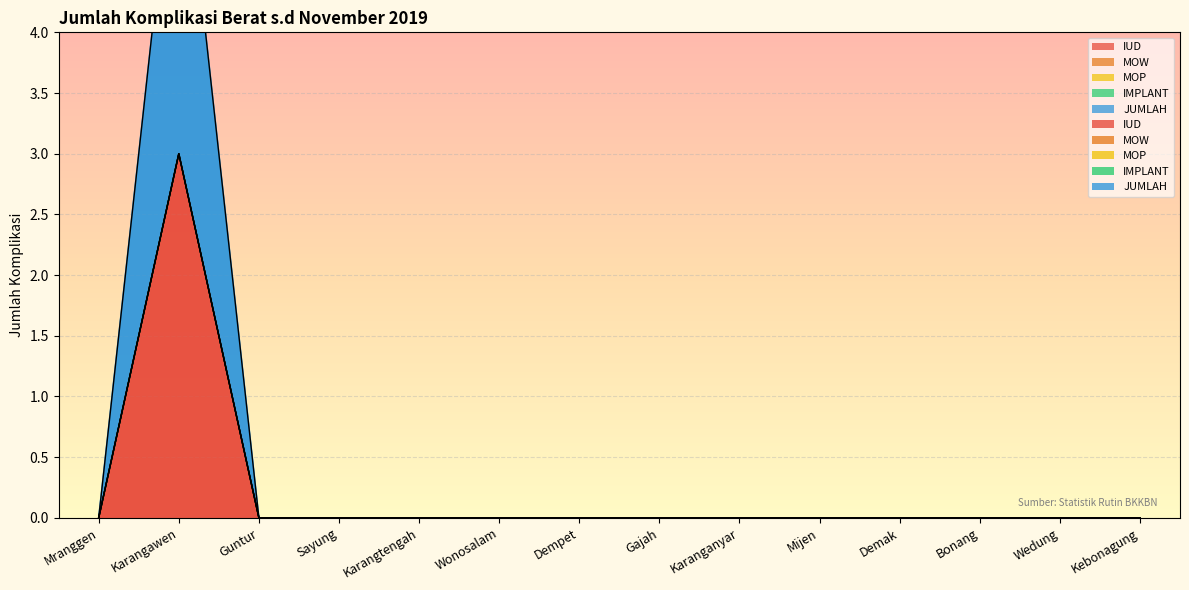

Reading left to right, what are all the values shown in this chart?

IUD: Mranggen=0	Karangawen=3	Guntur=0	Sayung=0	Karangtengah=0	Wonosalam=0	Dempet=0	Gajah=0	Karanganyar=0	Mijen=0	Demak=0	Bonang=0	Wedung=0	Kebonagung=0
MOW: Mranggen=0	Karangawen=0	Guntur=0	Sayung=0	Karangtengah=0	Wonosalam=0	Dempet=0	Gajah=0	Karanganyar=0	Mijen=0	Demak=0	Bonang=0	Wedung=0	Kebonagung=0
MOP: Mranggen=0	Karangawen=0	Guntur=0	Sayung=0	Karangtengah=0	Wonosalam=0	Dempet=0	Gajah=0	Karanganyar=0	Mijen=0	Demak=0	Bonang=0	Wedung=0	Kebonagung=0
IMPLANT: Mranggen=0	Karangawen=0	Guntur=0	Sayung=0	Karangtengah=0	Wonosalam=0	Dempet=0	Gajah=0	Karanganyar=0	Mijen=0	Demak=0	Bonang=0	Wedung=0	Kebonagung=0
JUMLAH: Mranggen=0	Karangawen=3	Guntur=0	Sayung=0	Karangtengah=0	Wonosalam=0	Dempet=0	Gajah=0	Karanganyar=0	Mijen=0	Demak=0	Bonang=0	Wedung=0	Kebonagung=0